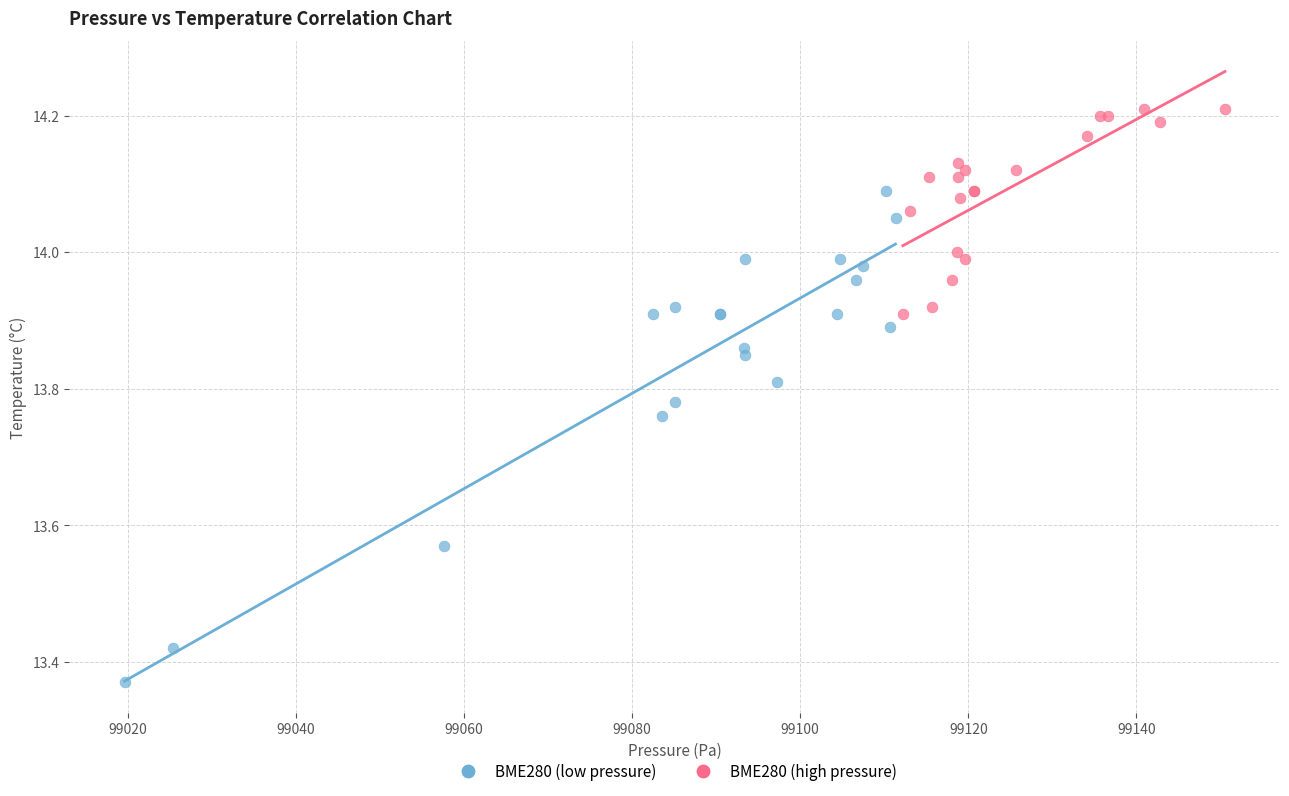

What are all the series names shown in the legend?

BME280 (low pressure), BME280 (high pressure)